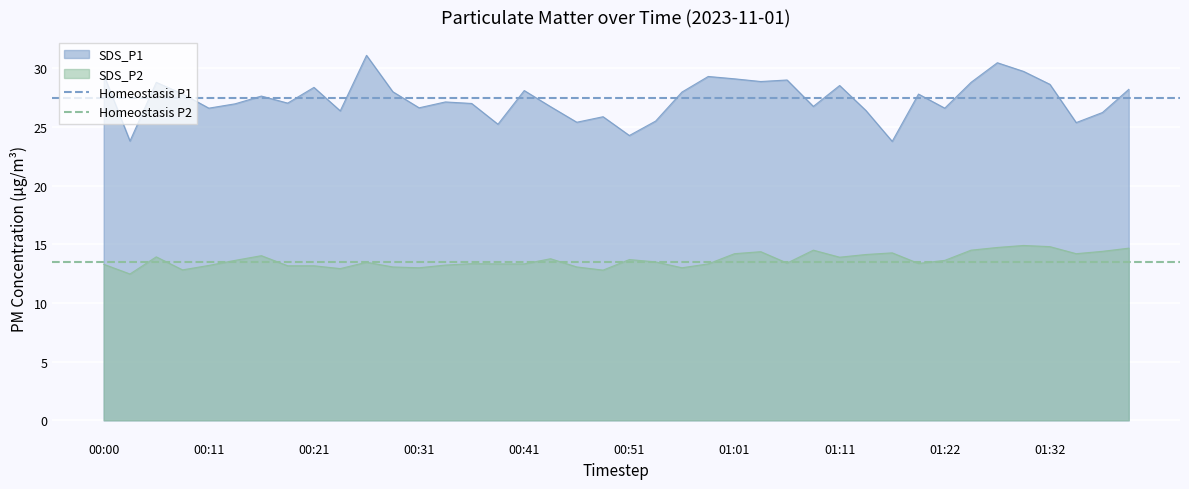

What is the highest value of the SDS_P2 series?

14.9